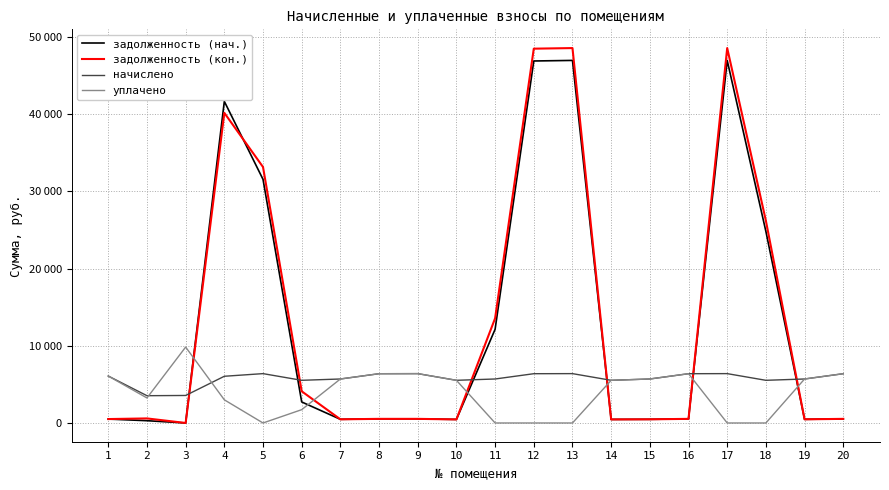

True or false: задолженность (кон.) and уплачено intersect in this chart.

True